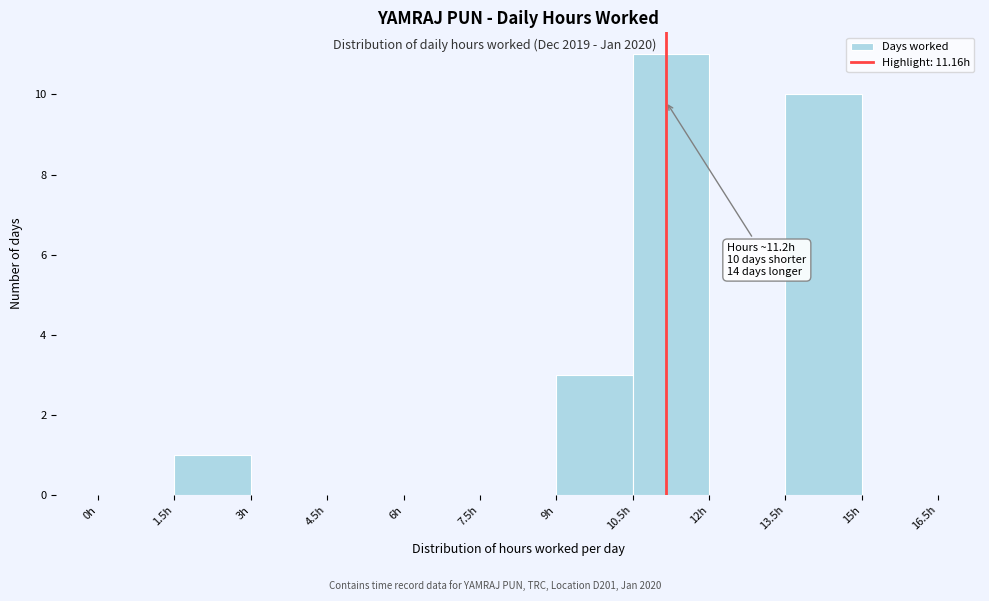

Which range on the x-axis has the tallest bar?

10.5 to 12.0